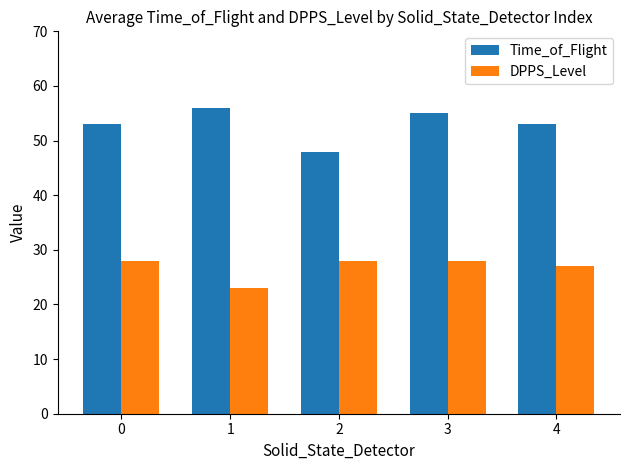

Which series has the largest total across all categories?

Time_of_Flight